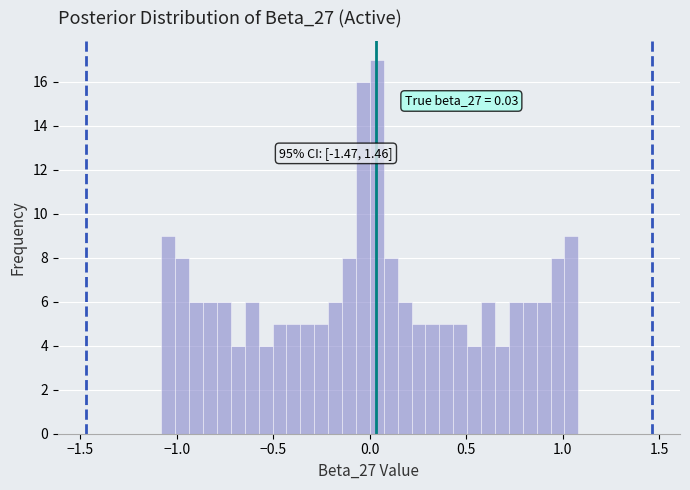

Read against the x-axis, roughly where is the centre of the tallest bar?

0.05